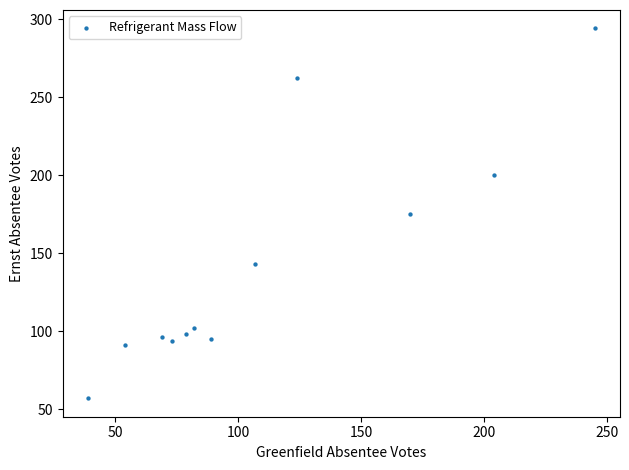

What is the average X value?

111